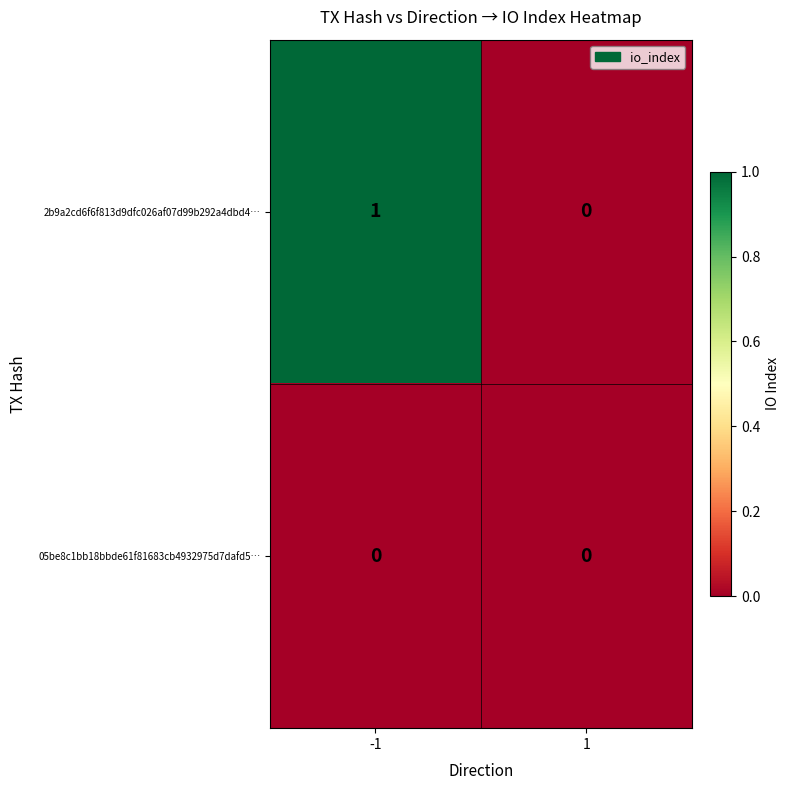

List the series in order of their peak value, lowest first.

05be8c1bb18bbde61f81683cb4932975d7dafd5…, 2b9a2cd6f6f813d9dfc026af07d99b292a4dbd4…